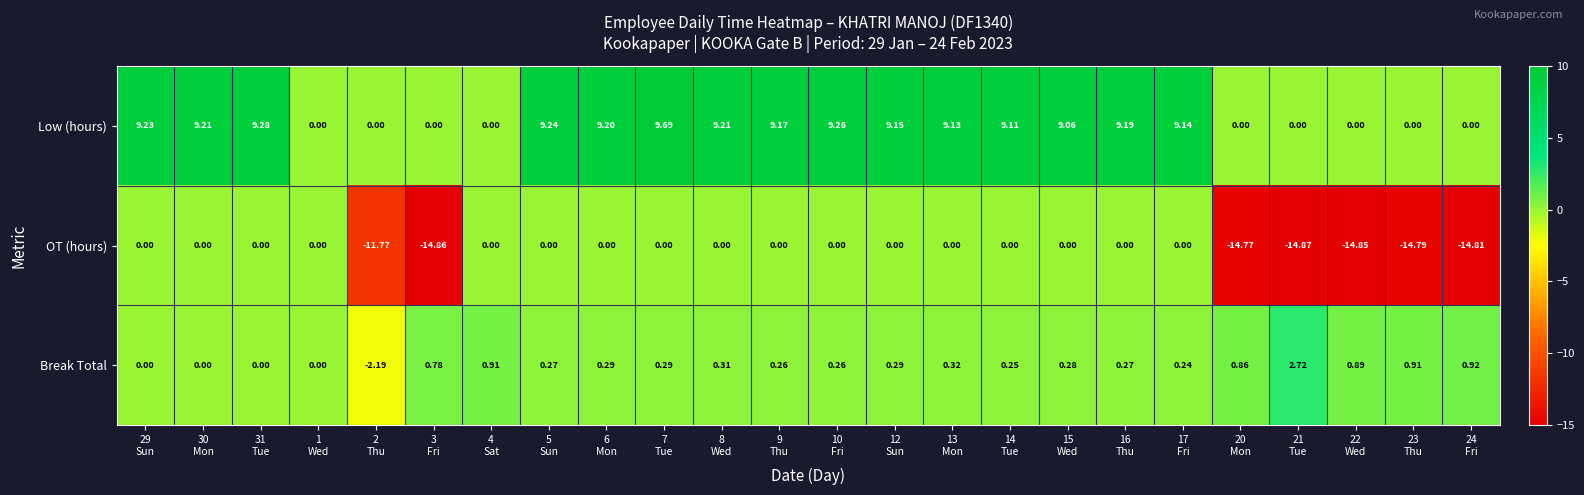

Which series has the largest range (max minus min)?

OT (hours)